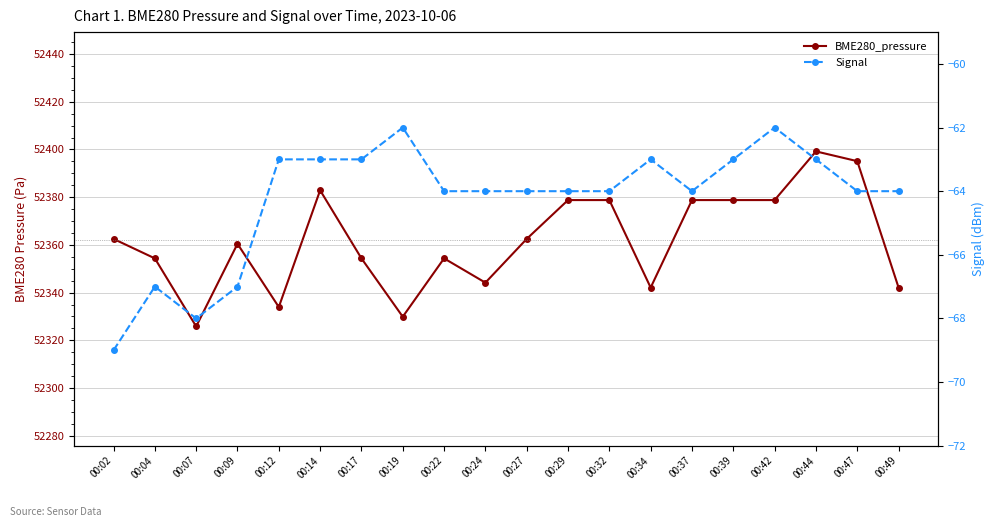

What is the difference between the second highest and minimum values in the Signal series?

7.0